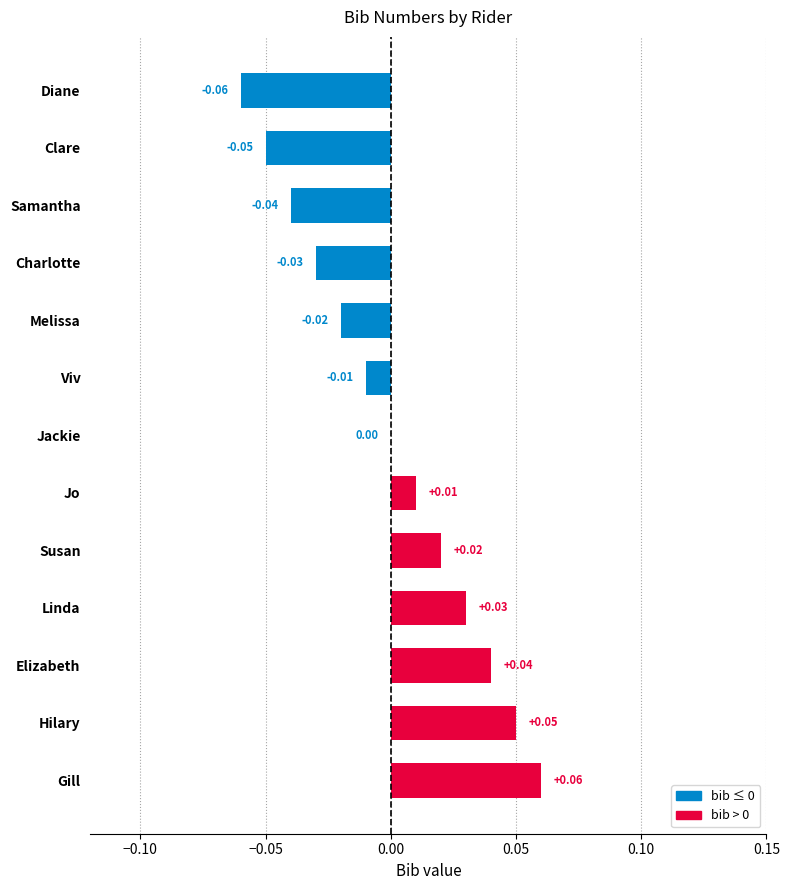

Which label corresponds to the largest value in the chart?

Gill